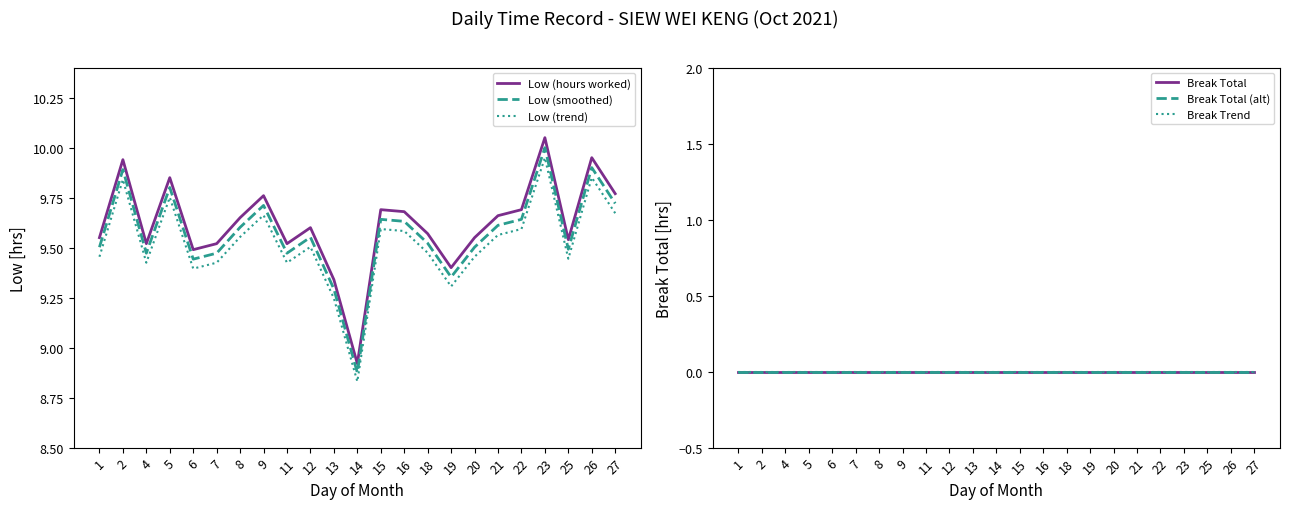

Is it true that Low (trend) equals 9.4 at 7?

True